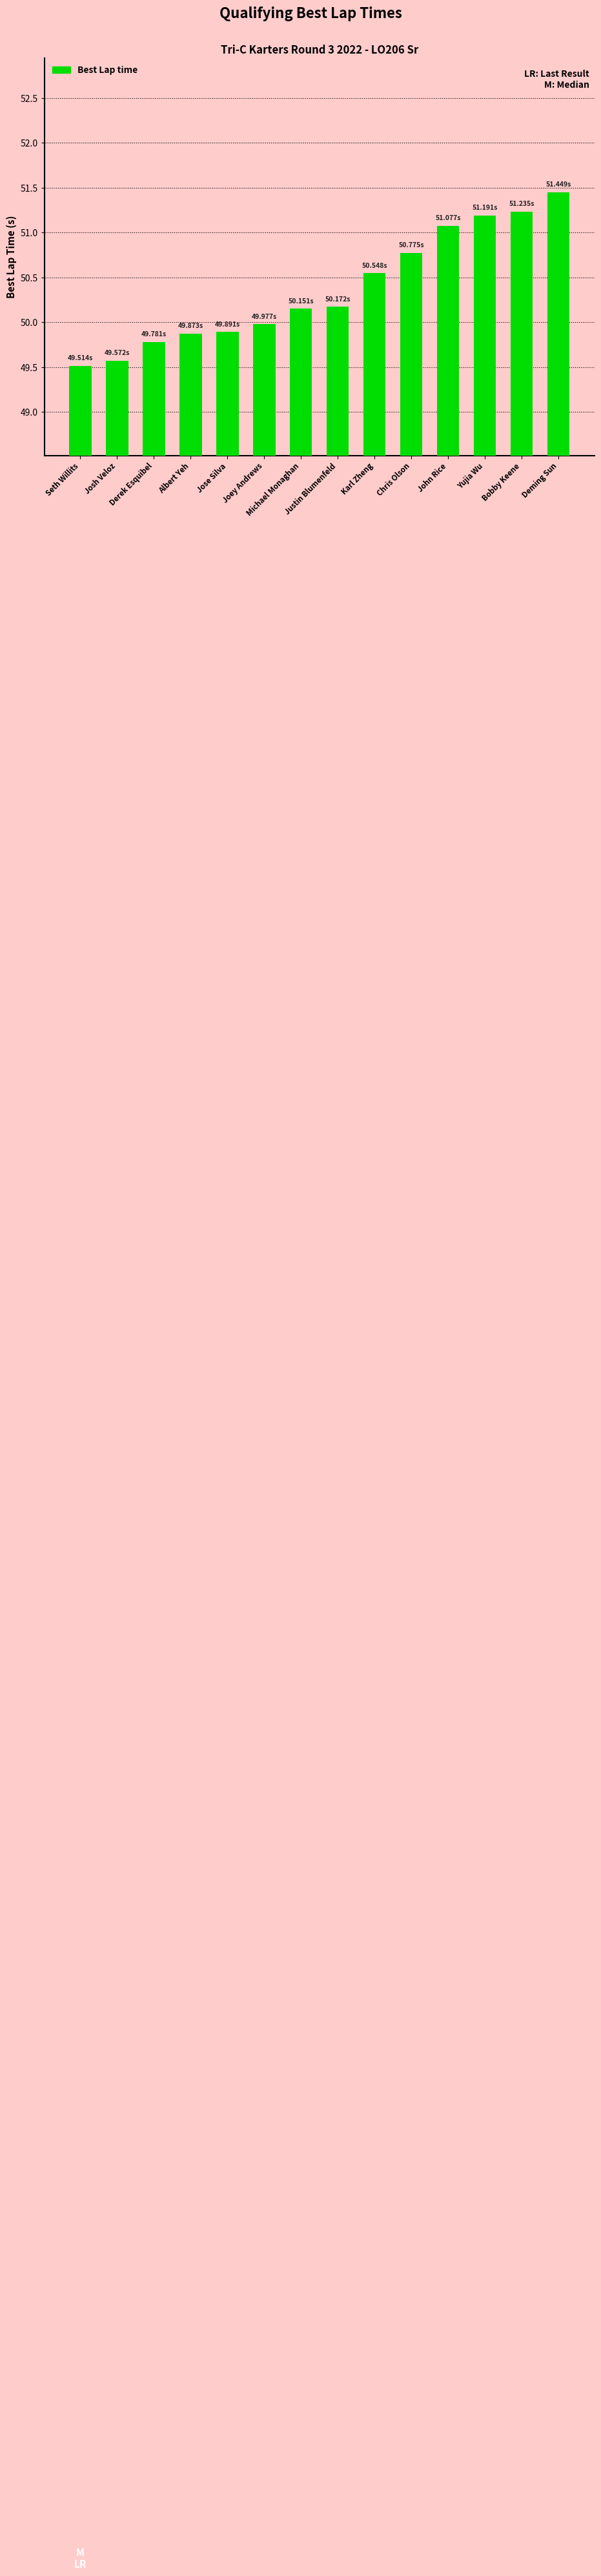

What is the difference between the second highest and second lowest values?

1.7